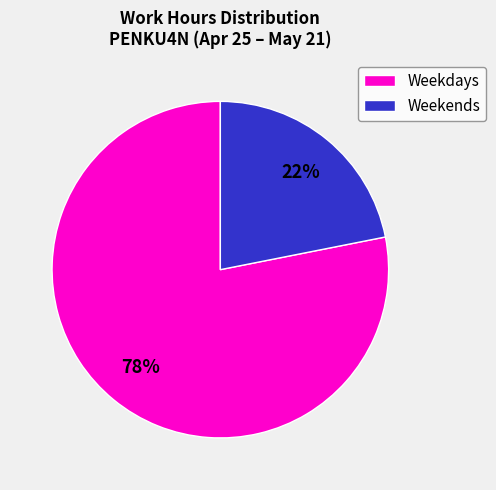

Is the sum of Weekends and Weekdays greater than half?

Yes